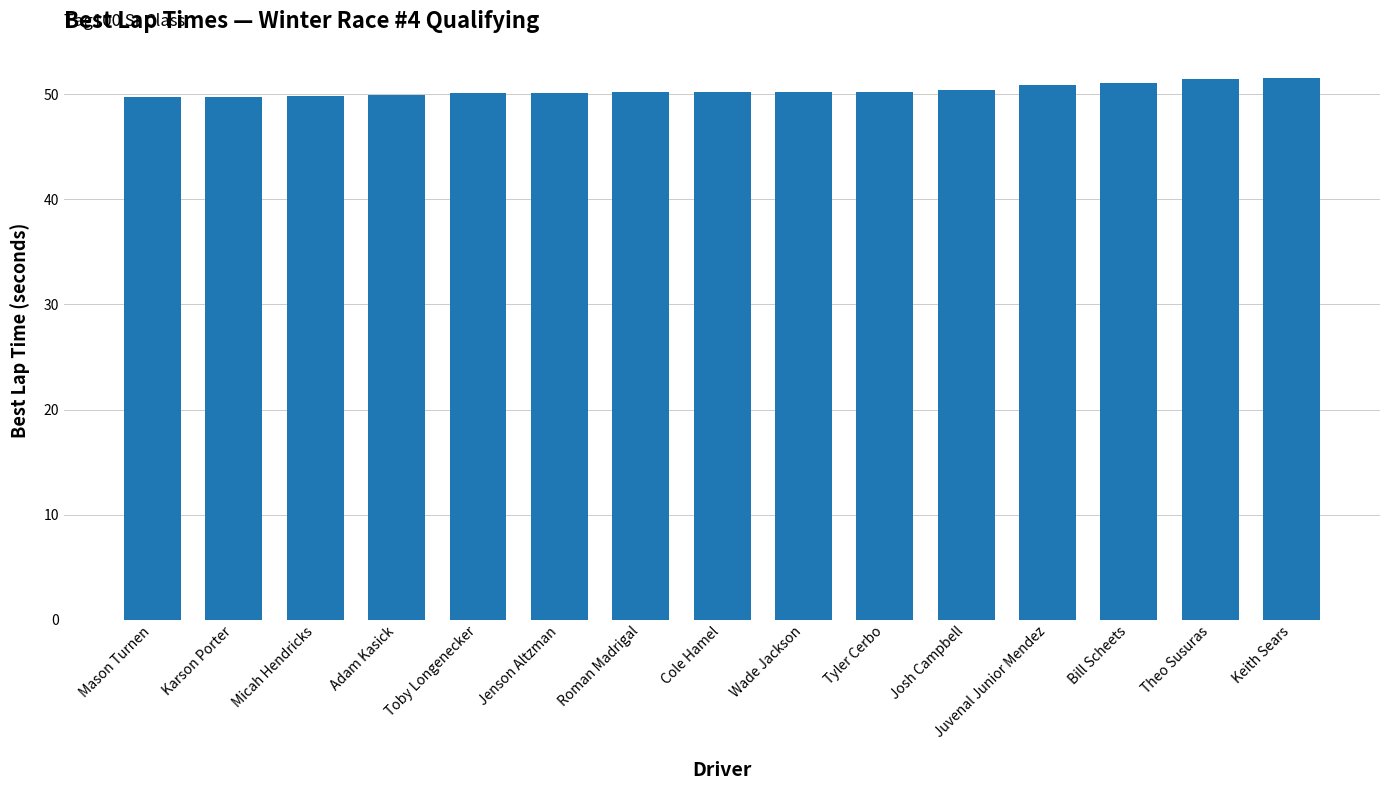

What is the sum of the values at Karson Porter and Theo Susuras?

101.2